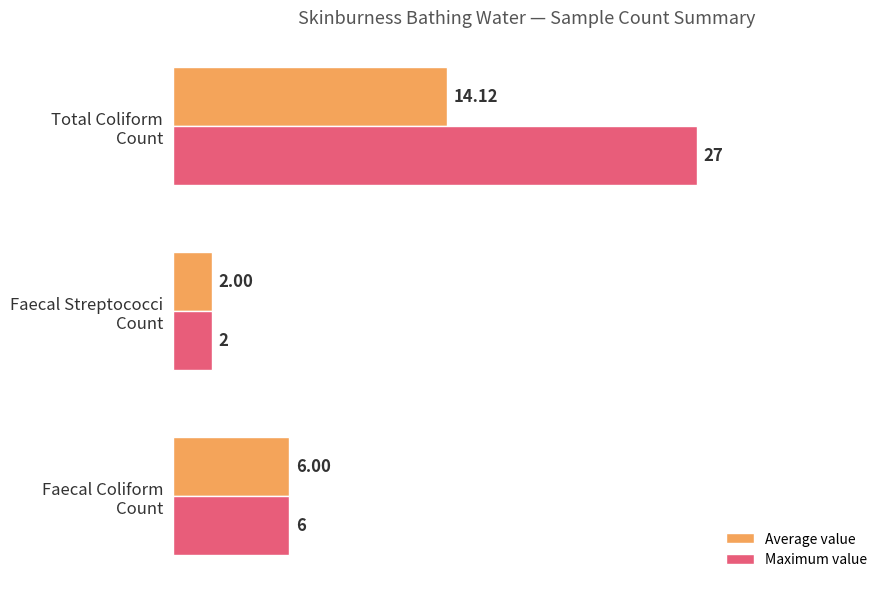

Which series has the widest spread of values?

Maximum value